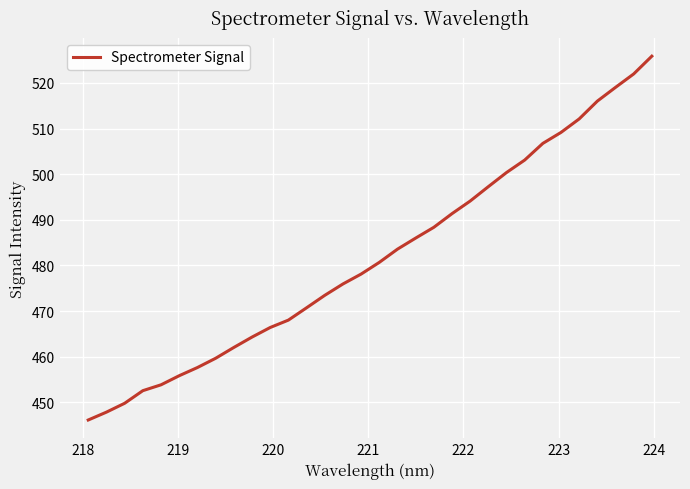

What is the difference between the second highest and second lowest values?

74.1